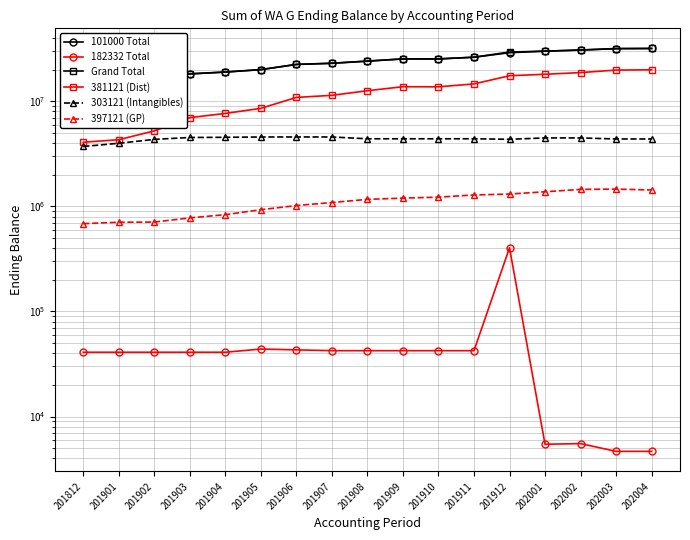

What is the total value across all series at 202002?

86060130.3